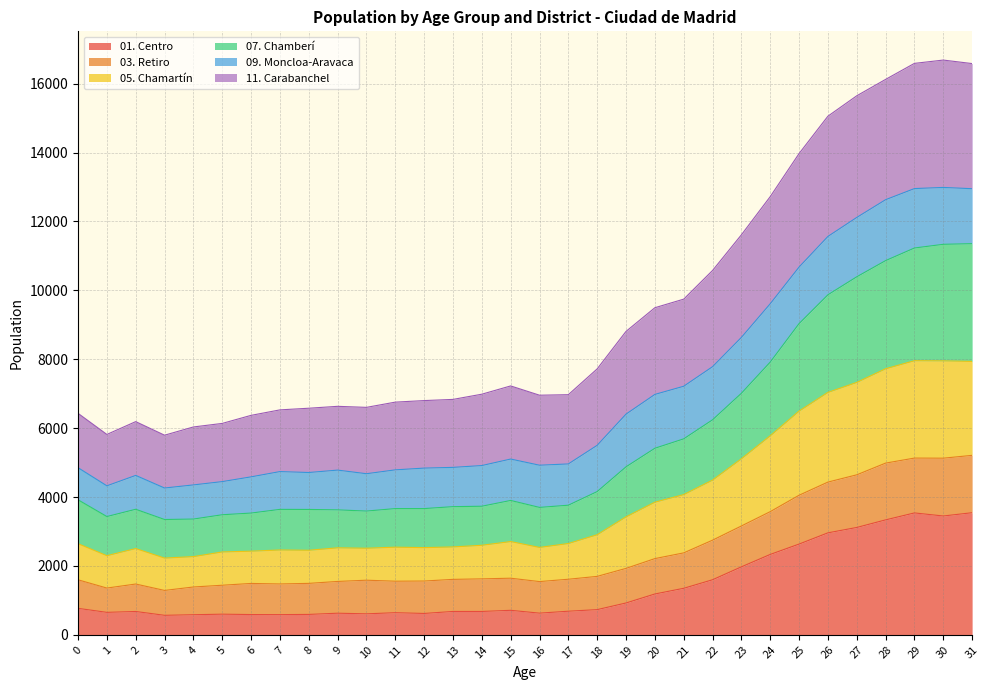

Is it true that 03. Retiro equals 692 at 6?

False